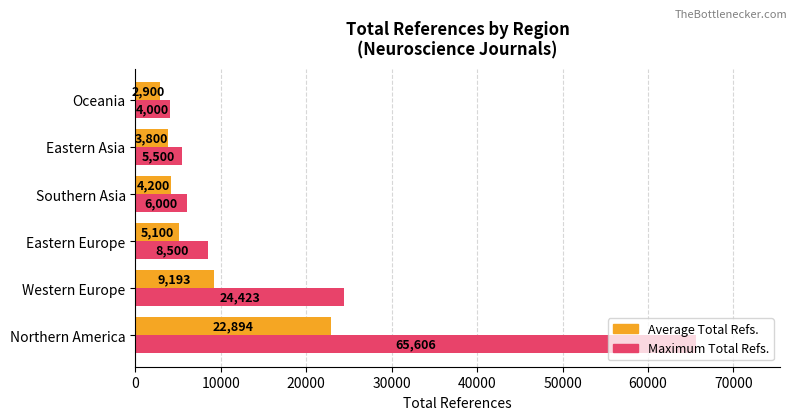

What is the sum of all Average Total Refs. values?

48087